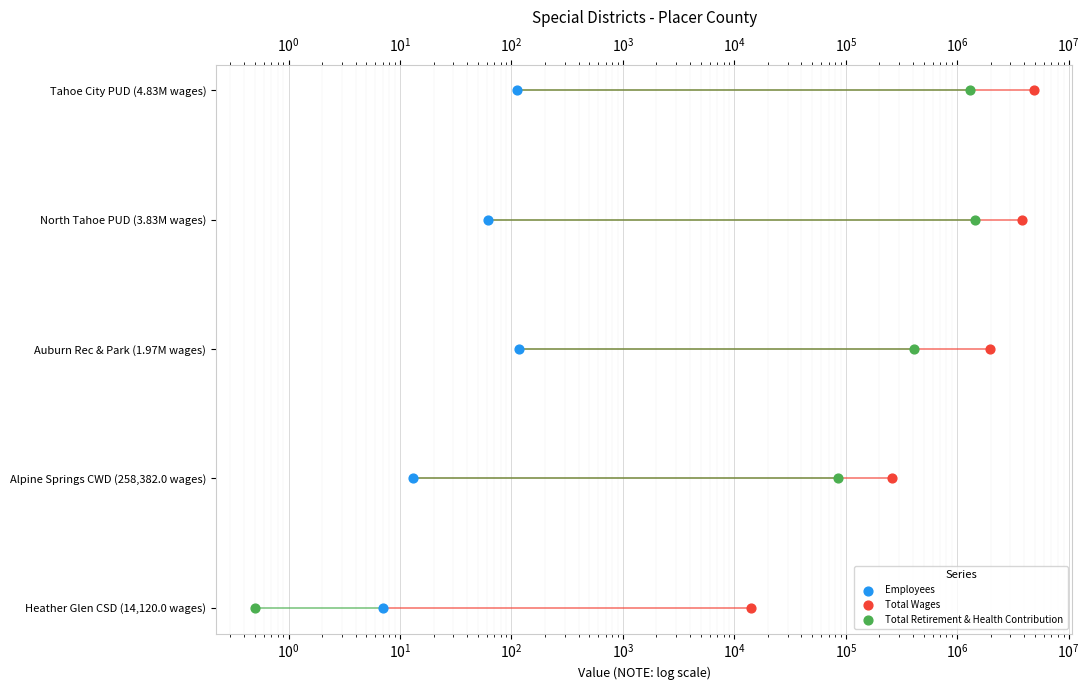

Is the value of Total Wages at $\mathdefault{10^{1}}$ greater than the value of Total Retirement & Health Contribution at $\mathdefault{10^{-2}}$?

No